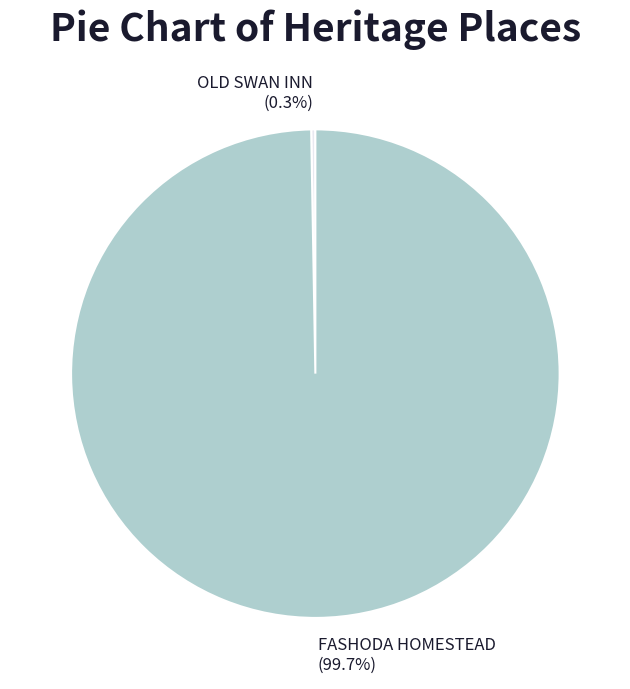

Which category has the biggest portion of the pie?

FASHODA HOMESTEAD